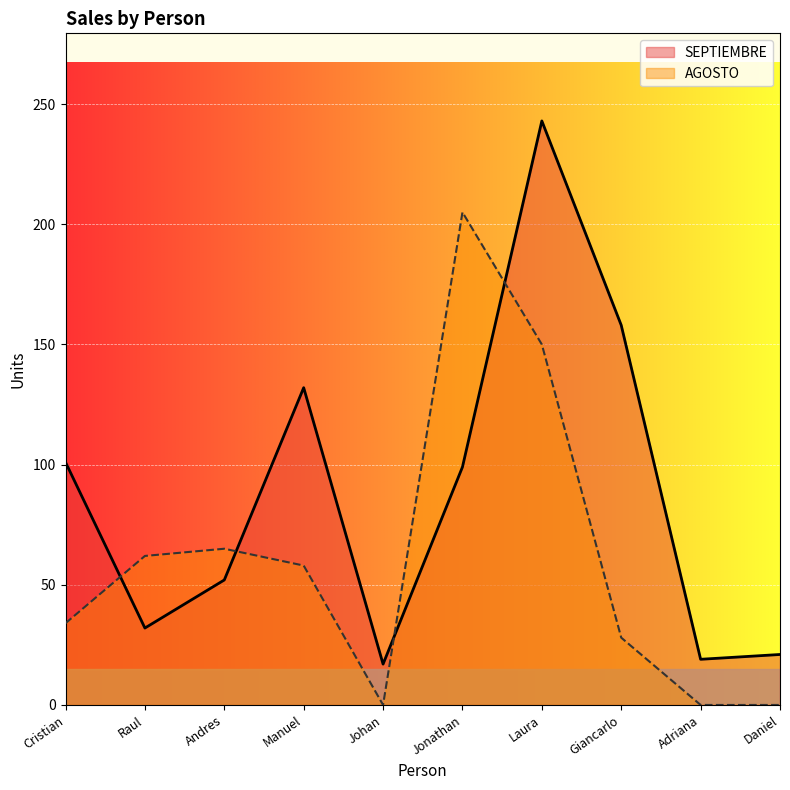

Reading left to right, transcribe all the data shown in this chart.

SEPTIEMBRE: Cristian=101	Raul=32	Andres=52	Manuel=132	Johan=17	Jonathan=99	Laura=243	Giancarlo=158	Adriana=19	Daniel=21
AGOSTO: Cristian=34	Raul=62	Andres=65	Manuel=58	Johan=0	Jonathan=205	Laura=150	Giancarlo=28	Adriana=0	Daniel=0